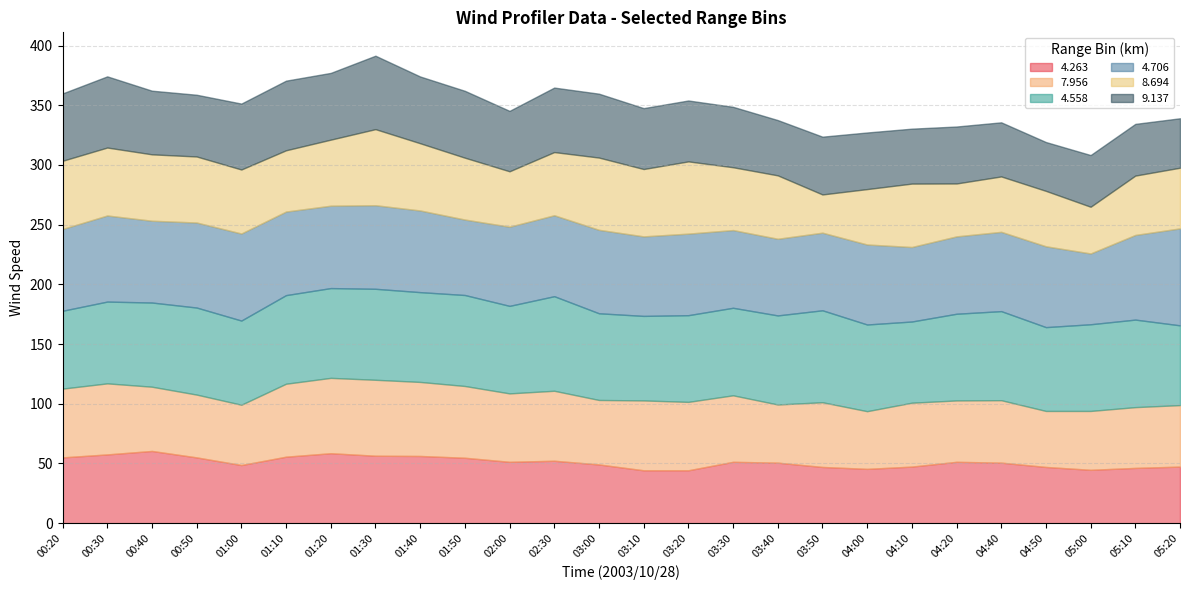

Which category has the lowest value in the 4.263 series?

03:10